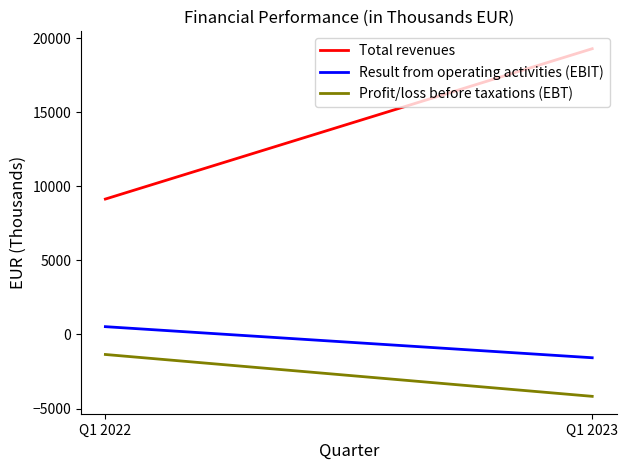

What is the difference between the maximum and minimum values in the Total revenues series?

10143